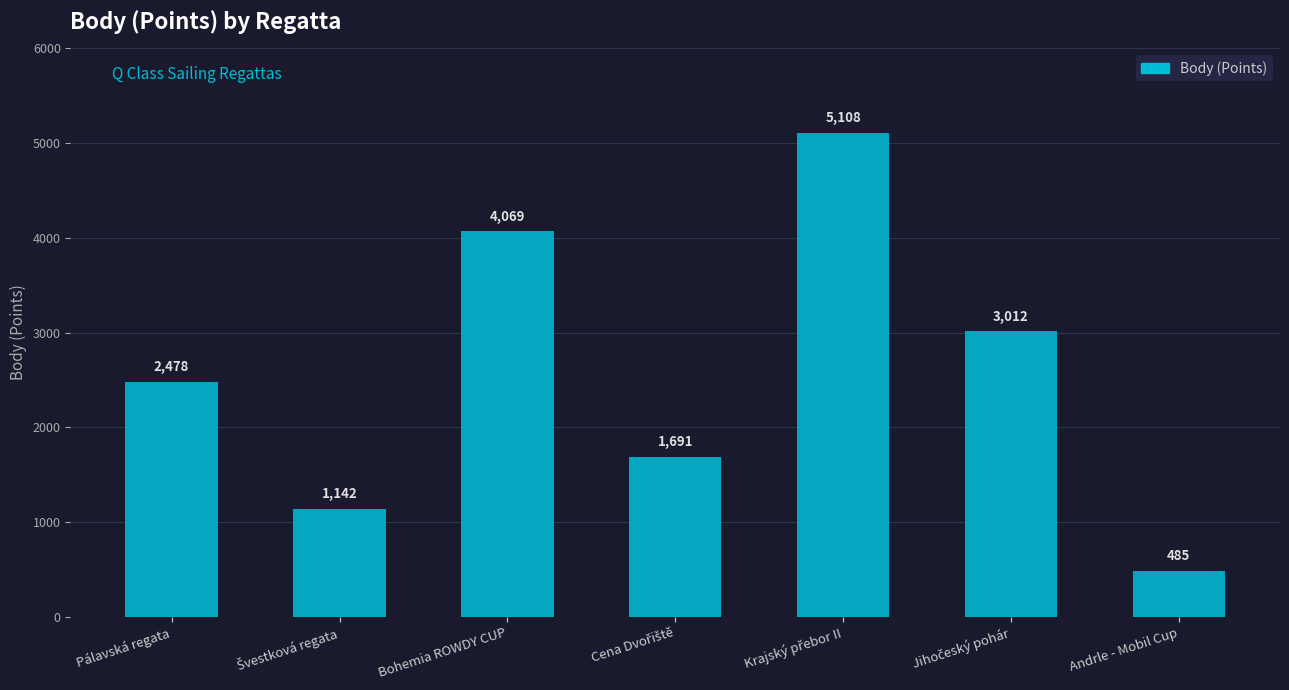

Reading left to right, transcribe all the data shown in this chart.

2478	1142	4069	1691	5108	3012	485